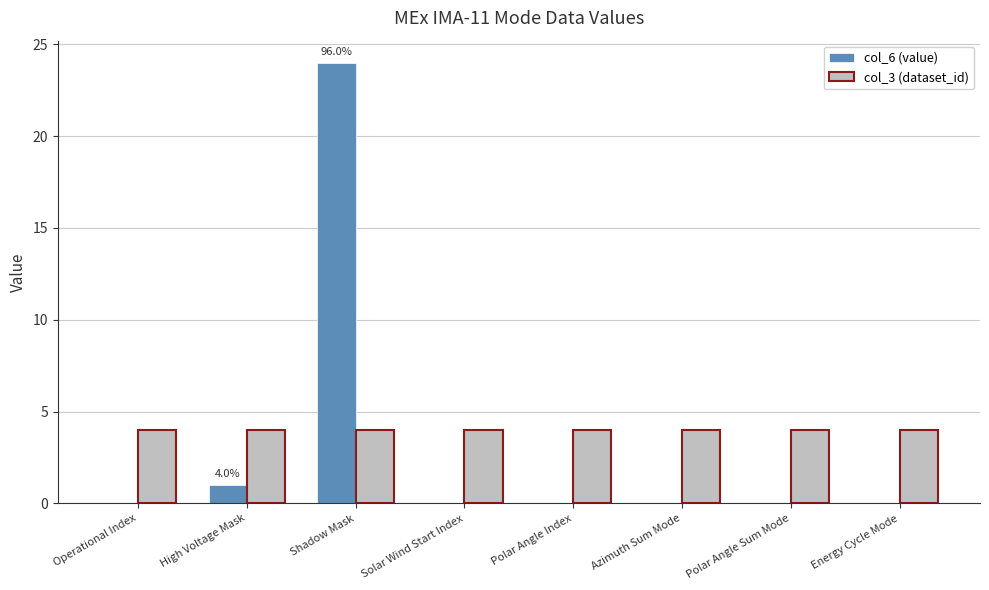

What is the total value across all series at Polar Angle Index?

4